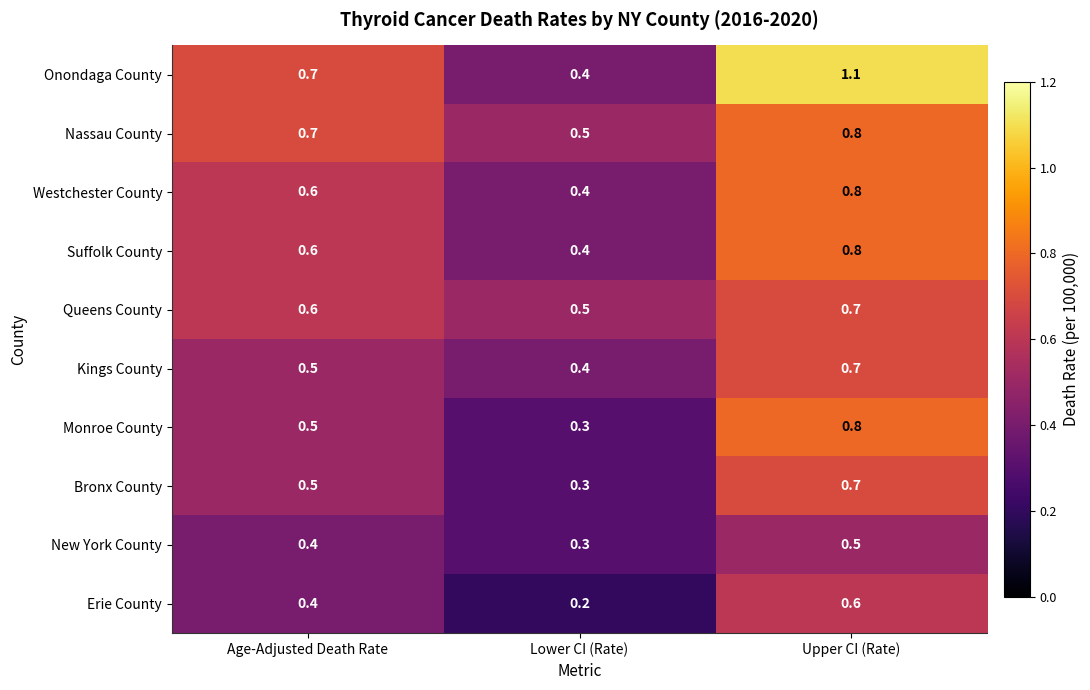

Which label corresponds to the smallest value in the chart?

Lower CI (Rate)